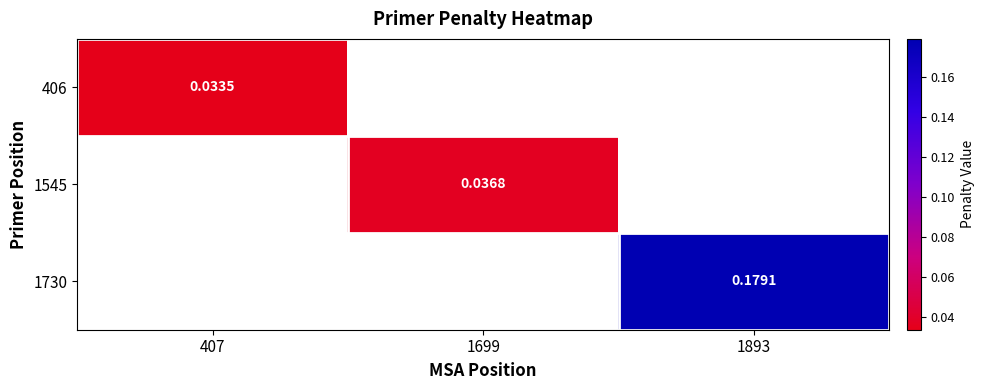

How many positive values does the 1730 series have?

1